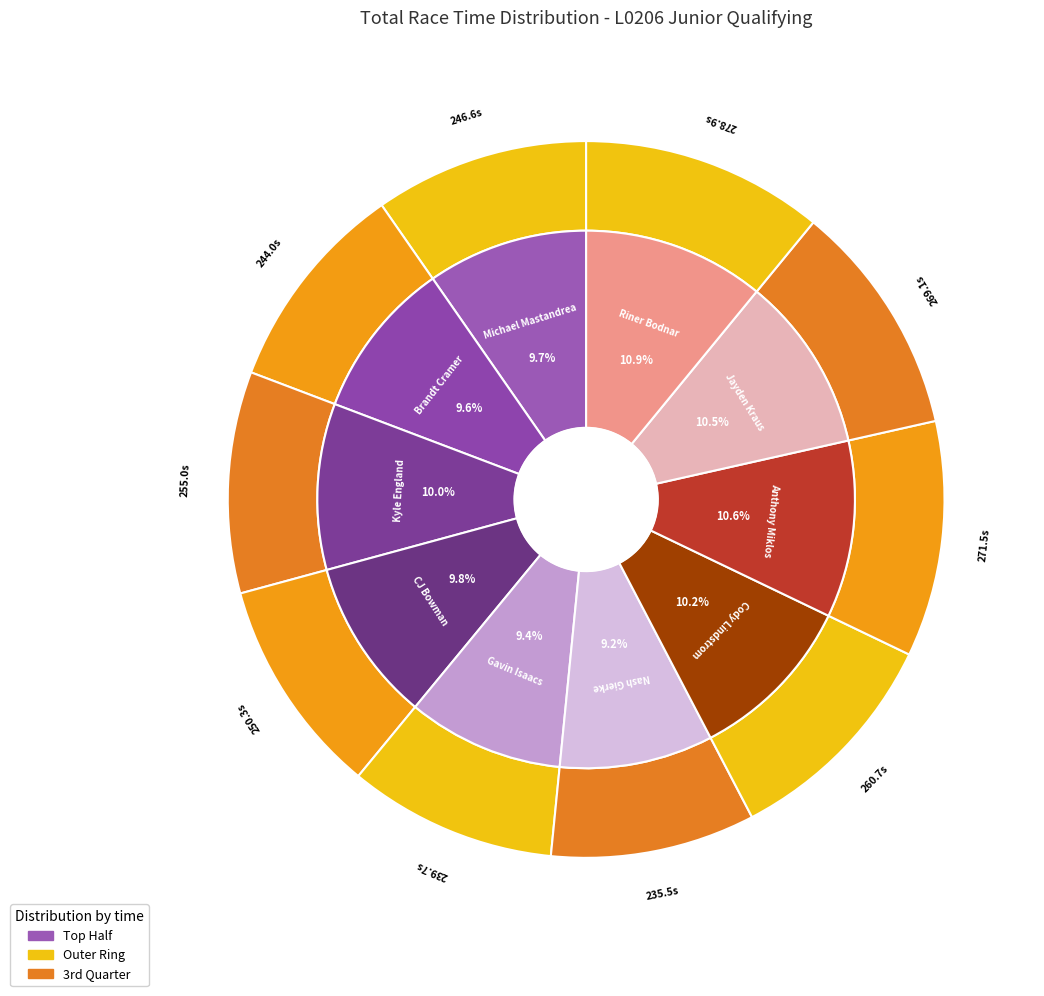

Do Kyle England and CJ Bowman together represent more than half of the pie?

No